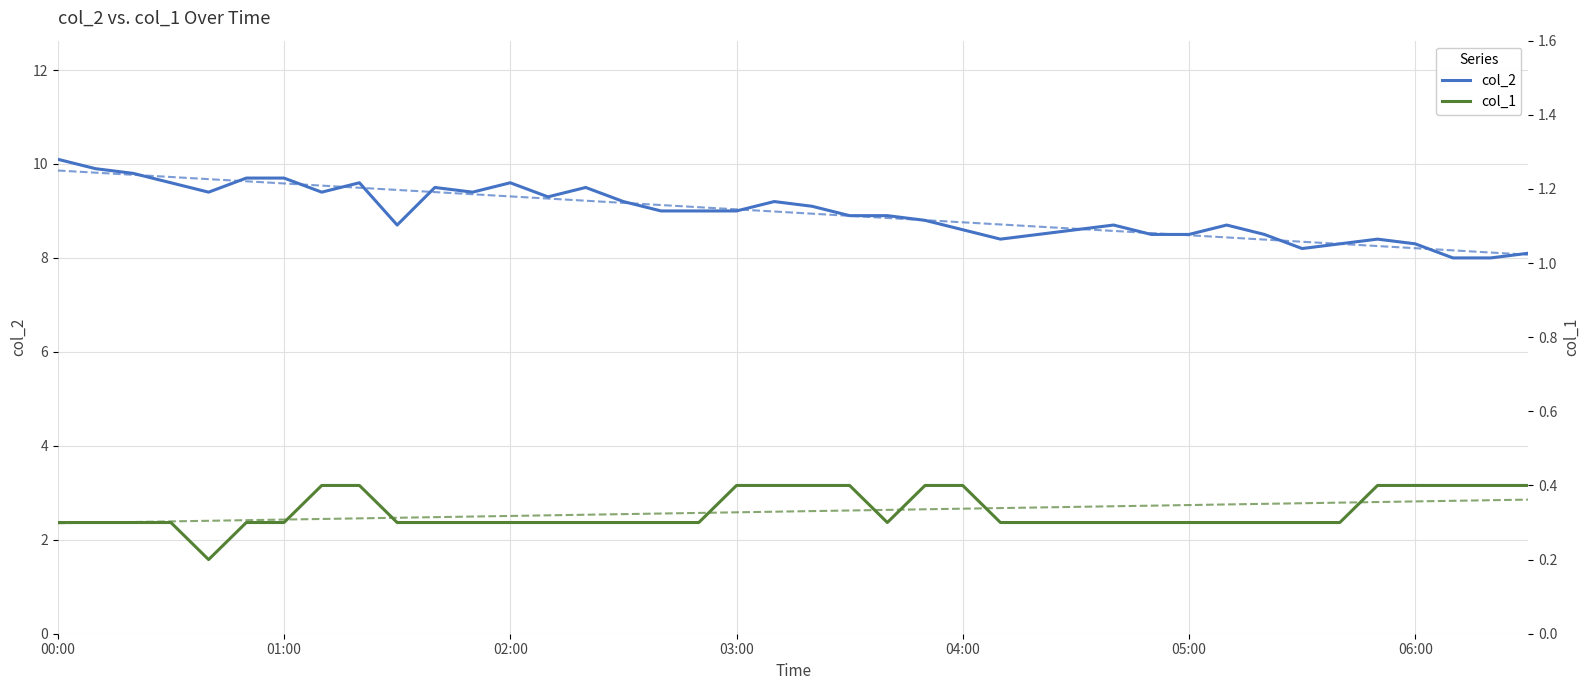

What is the average value of the col_1 series?

0.3